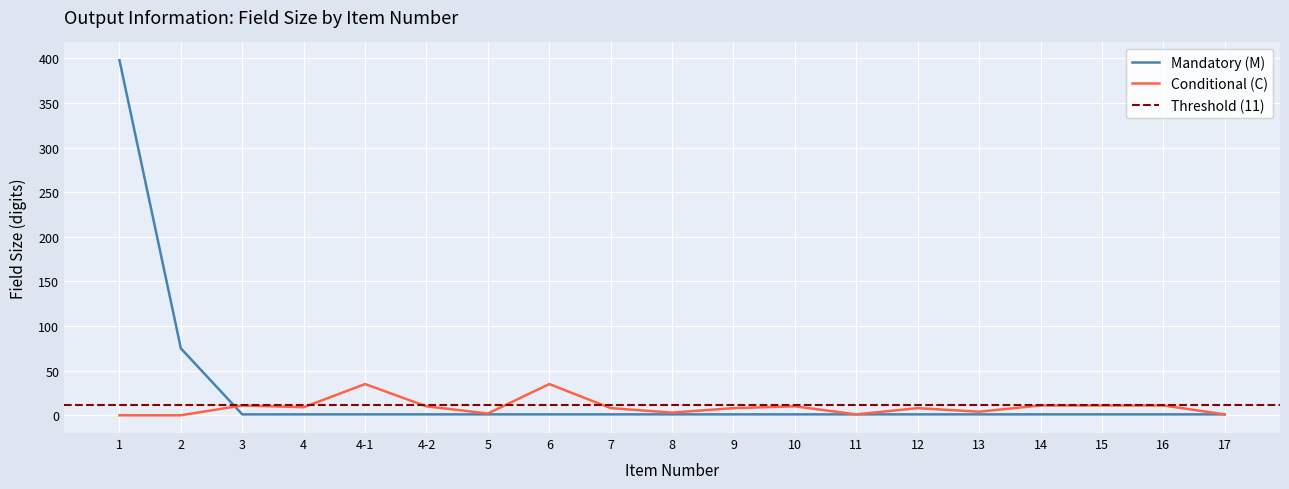

Is the value of Mandatory (M) at 14 greater than the value of Conditional (C) at 16?

No